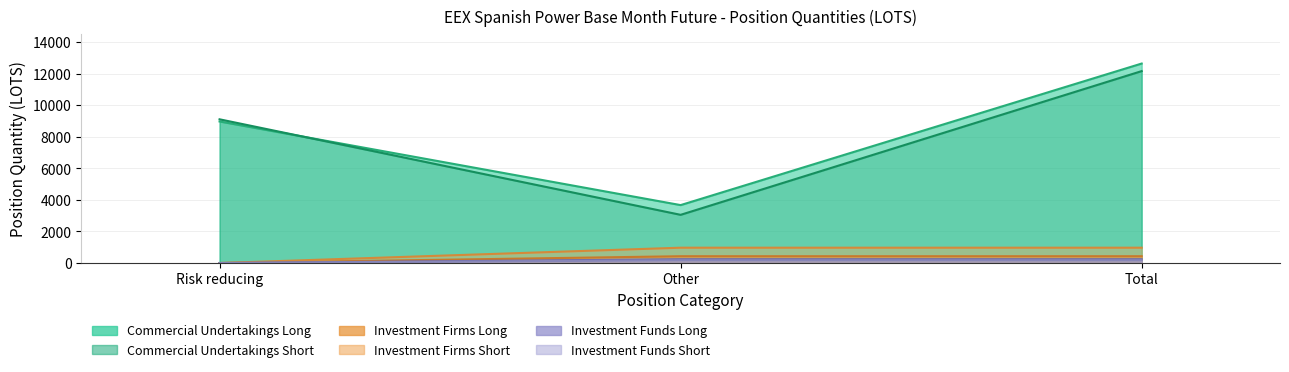

Reading right to left, what are all the values shown in this chart?

Commercial Undertakings Long: Total=12636.2	Other=3669.8	Risk reducing=8966.4
Commercial Undertakings Short: Total=12157.0	Other=3053.0	Risk reducing=9104.0
Investment Firms Long: Total=239.0	Other=239.0	Risk reducing=0.0
Investment Firms Short: Total=431.0	Other=431.0	Risk reducing=0.0
Investment Funds Long: Total=177.8	Other=177.8	Risk reducing=0.0
Investment Funds Short: Total=971.4	Other=971.4	Risk reducing=0.0